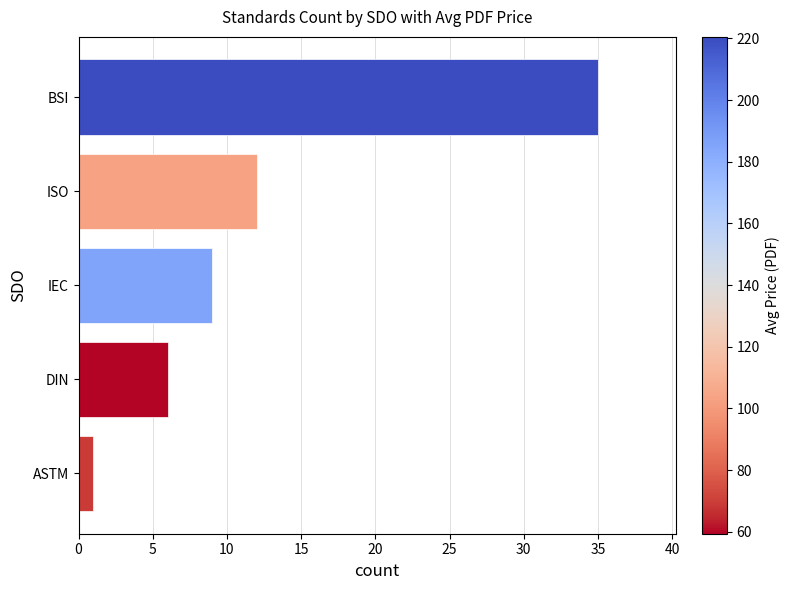

Between ASTM and ISO, which is larger?

ISO